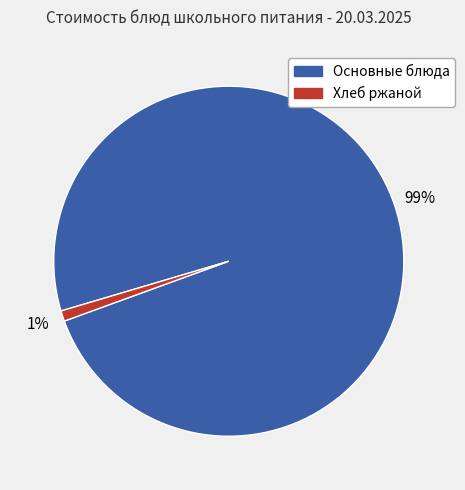

Does any single category account for the majority?

Yes